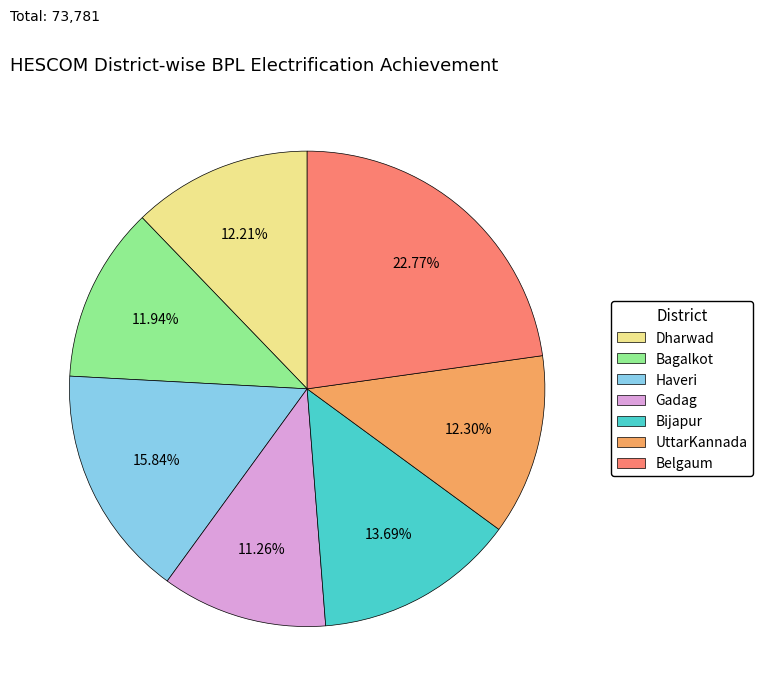

What percentage is the Belgaum slice, to the nearest percent?

23%